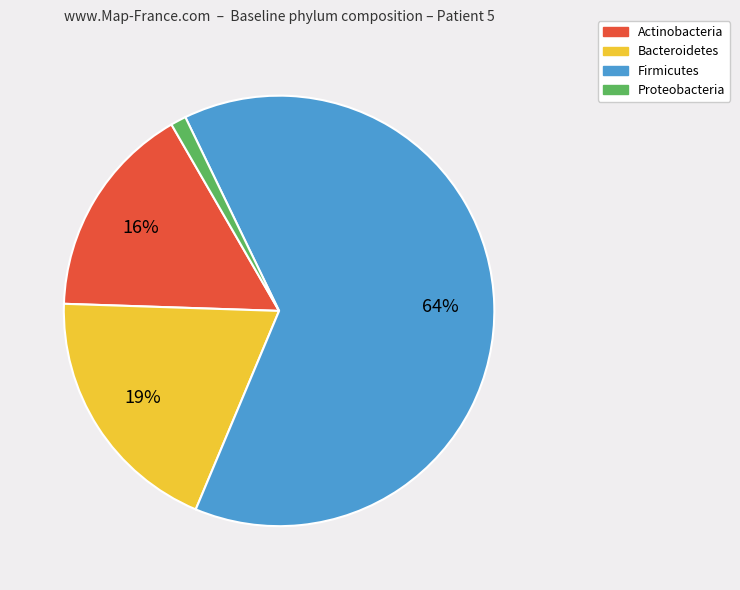

How many segments does this pie chart have?

4